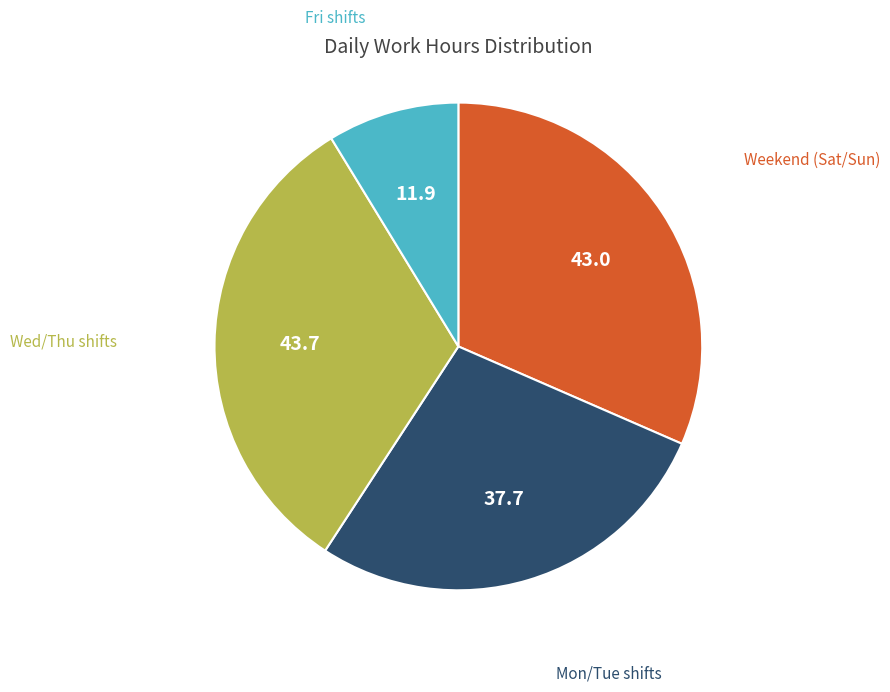

Does any single category account for the majority?

No